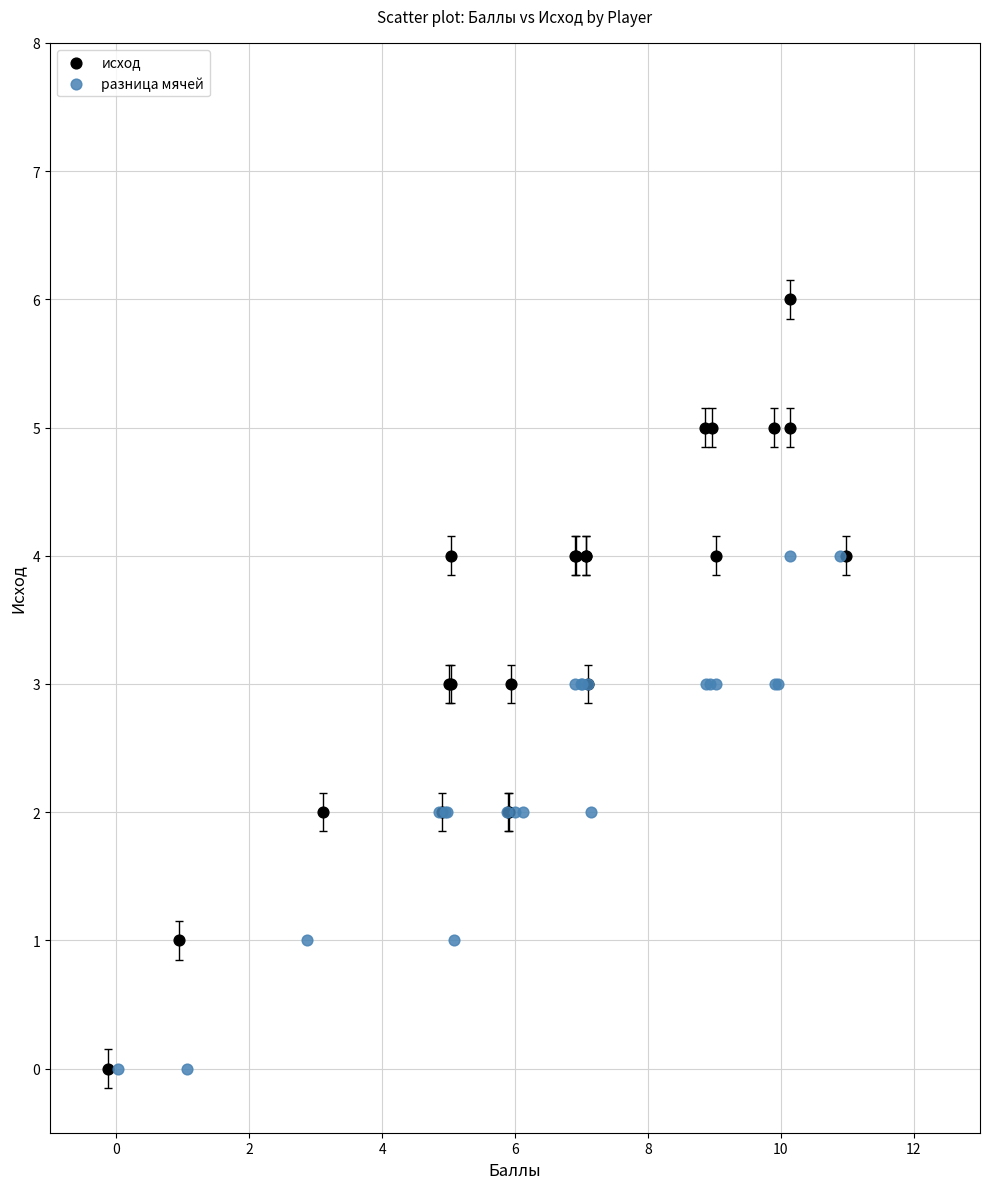

Which series has the largest Y range (max minus min)?

исход